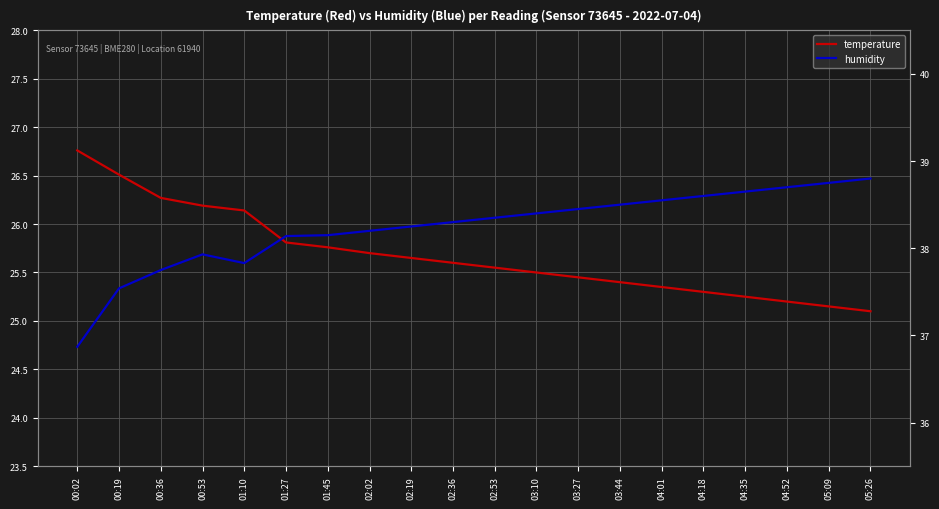

What is the total value across all series at 02:19?

63.9